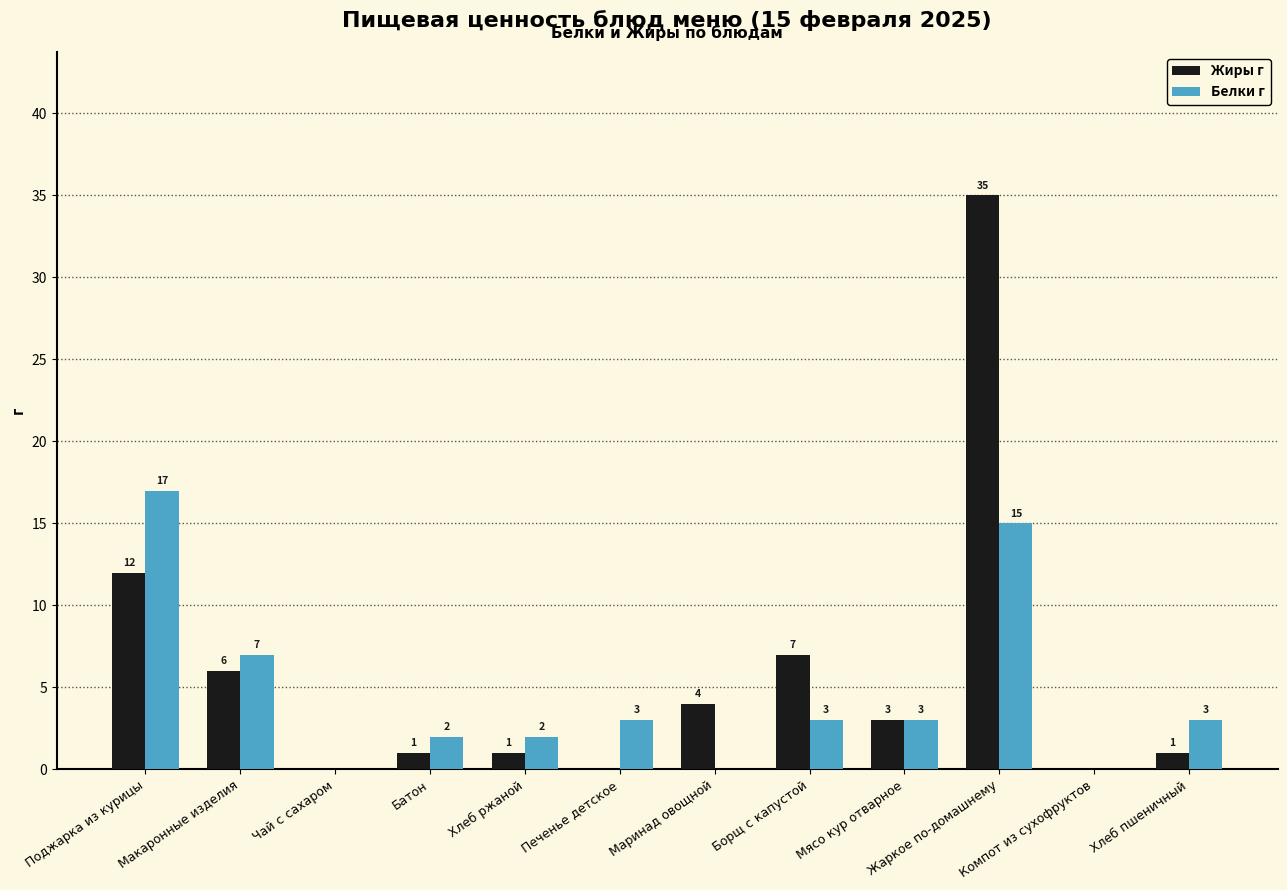

Between Макаронные изделия and Мясо кур отварное, which series saw the biggest shift?

Белки г